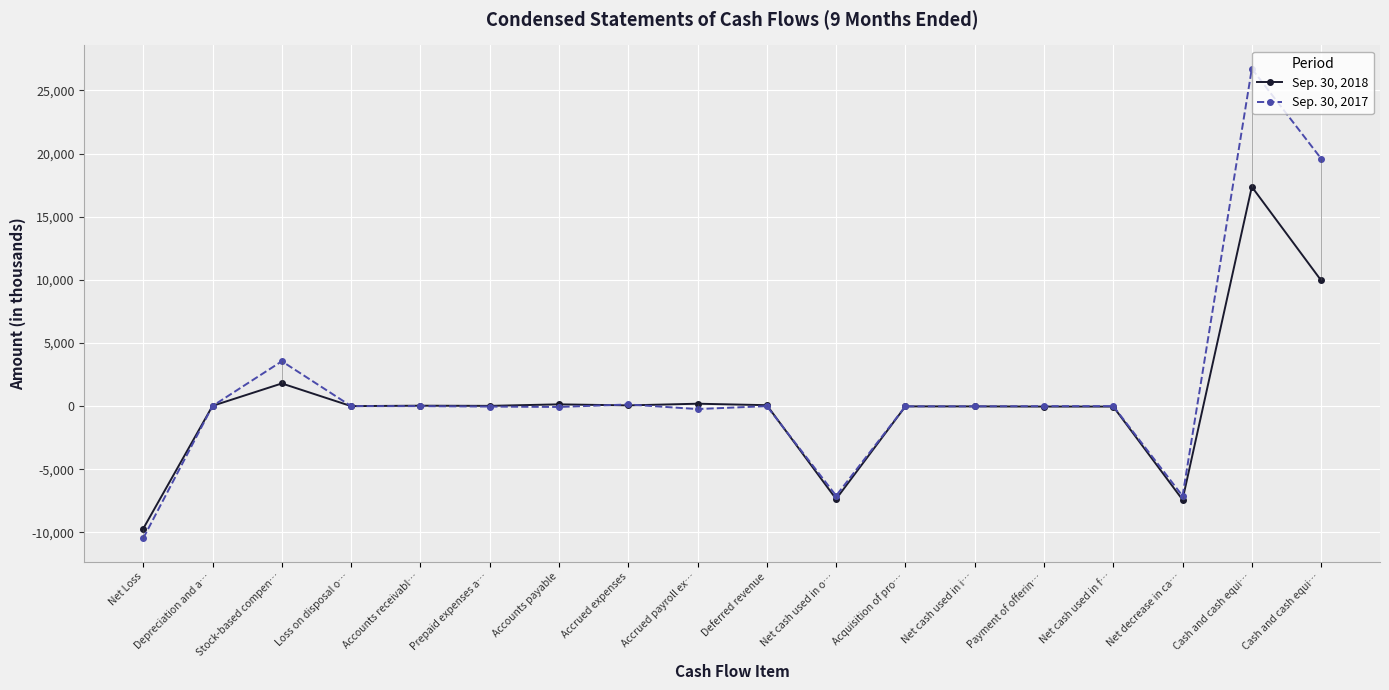

How many lines are shown in the chart?

2